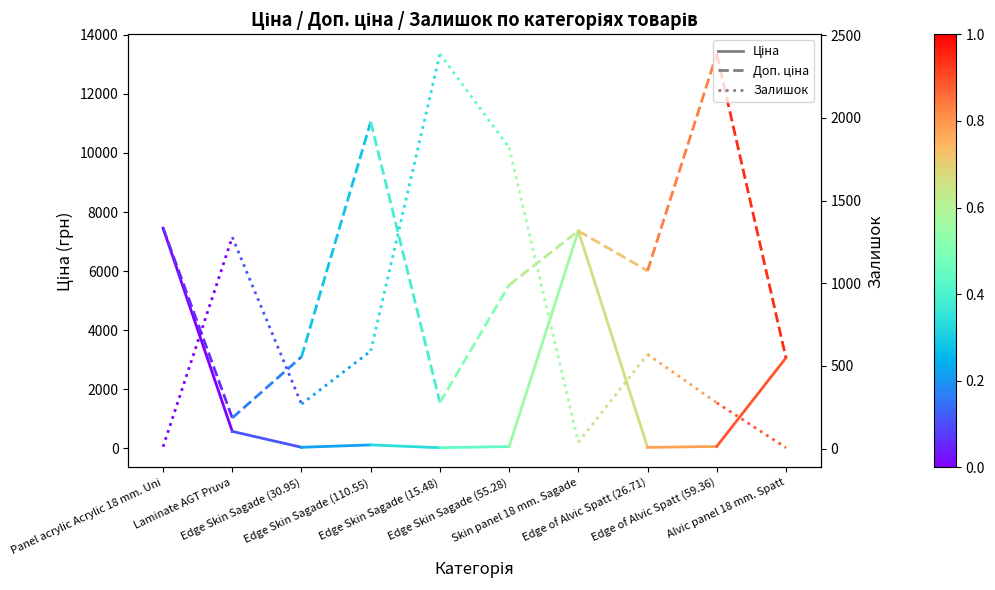

What position from the left is Laminate AGT Pruva?

2